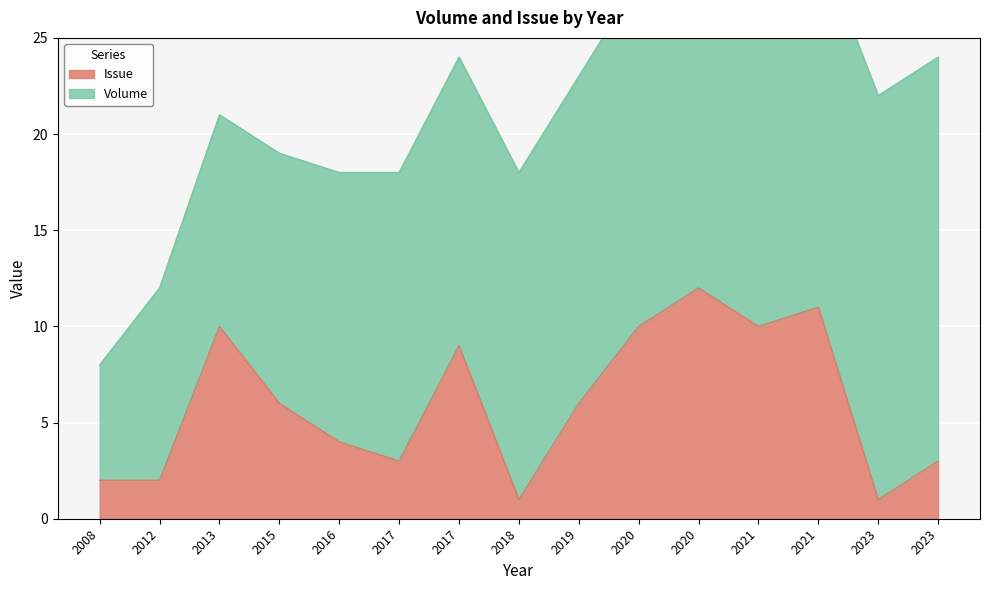

What is the average value?

6